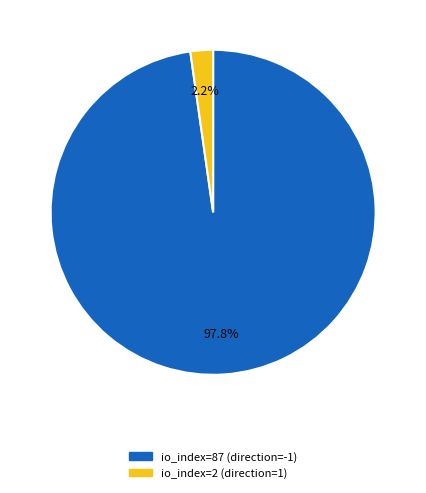

Between io_index=87 (direction=-1) and io_index=2 (direction=1), which is larger?

io_index=87 (direction=-1)